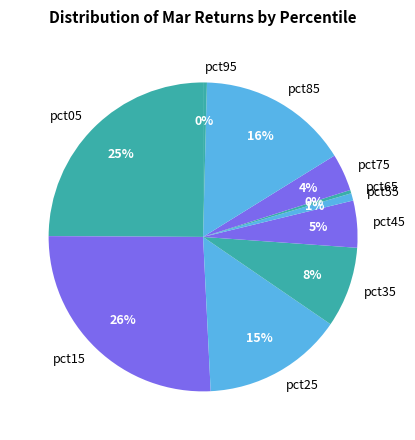

True or false: pct35 accounts for 15% of the total.

False